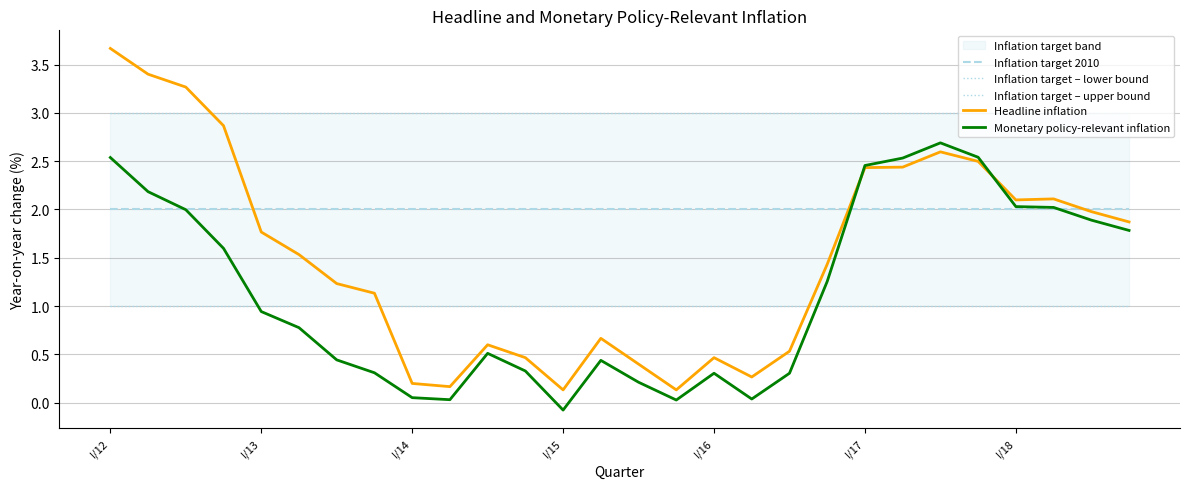

What is the sum of all Inflation target – lower bound values?

28.0